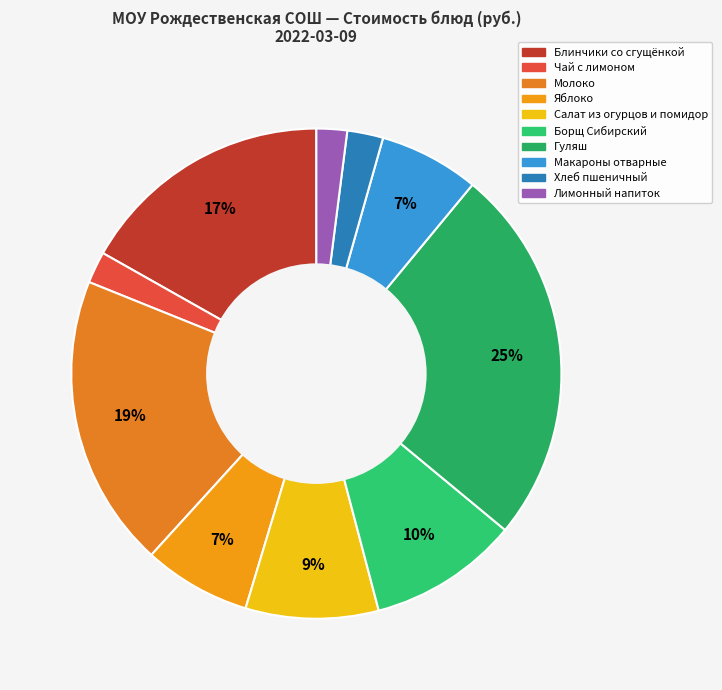

How many segments does this pie chart have?

10